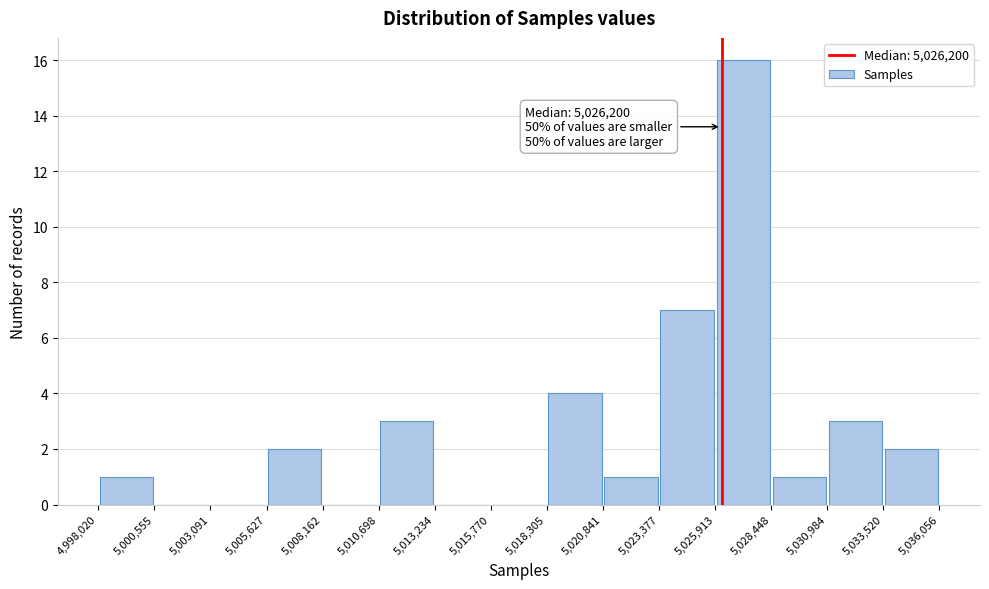

Which range on the x-axis has the tallest bar?

5,025,913 to 5,028,448